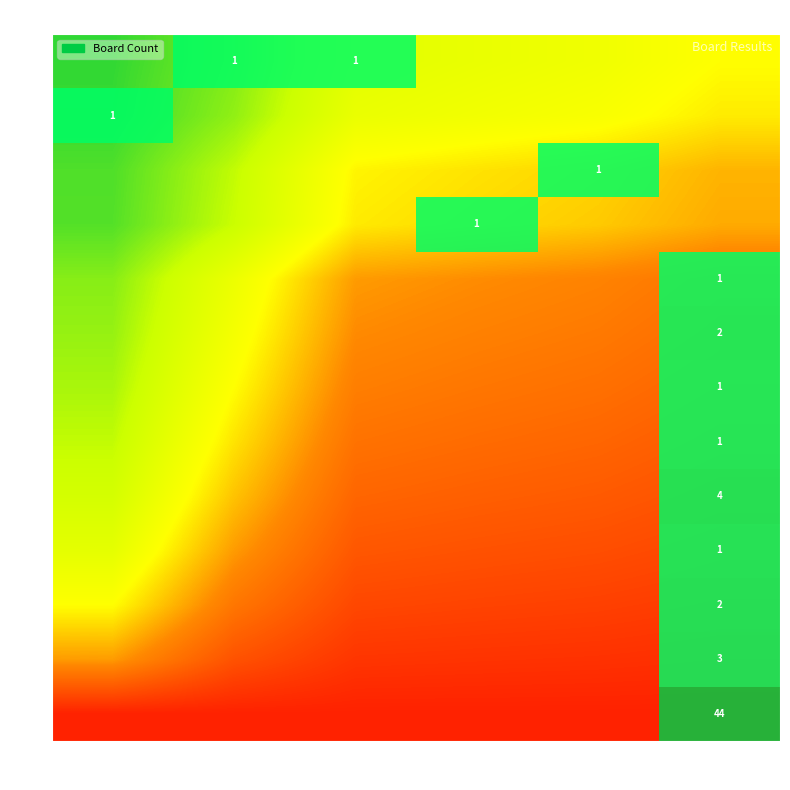

Between 20 and 2, which is larger?

2